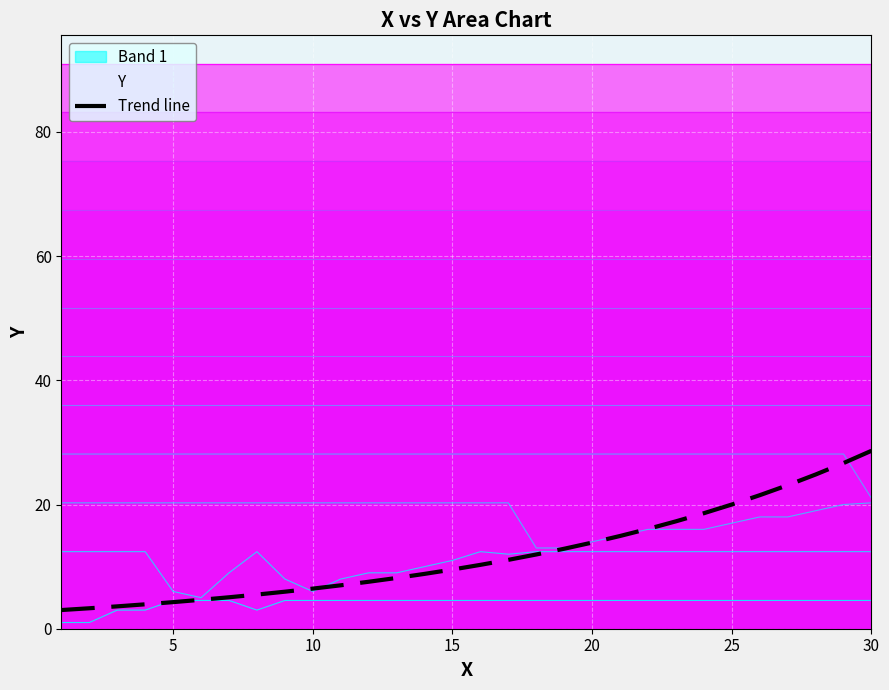

What is the sum of all values?

358.6